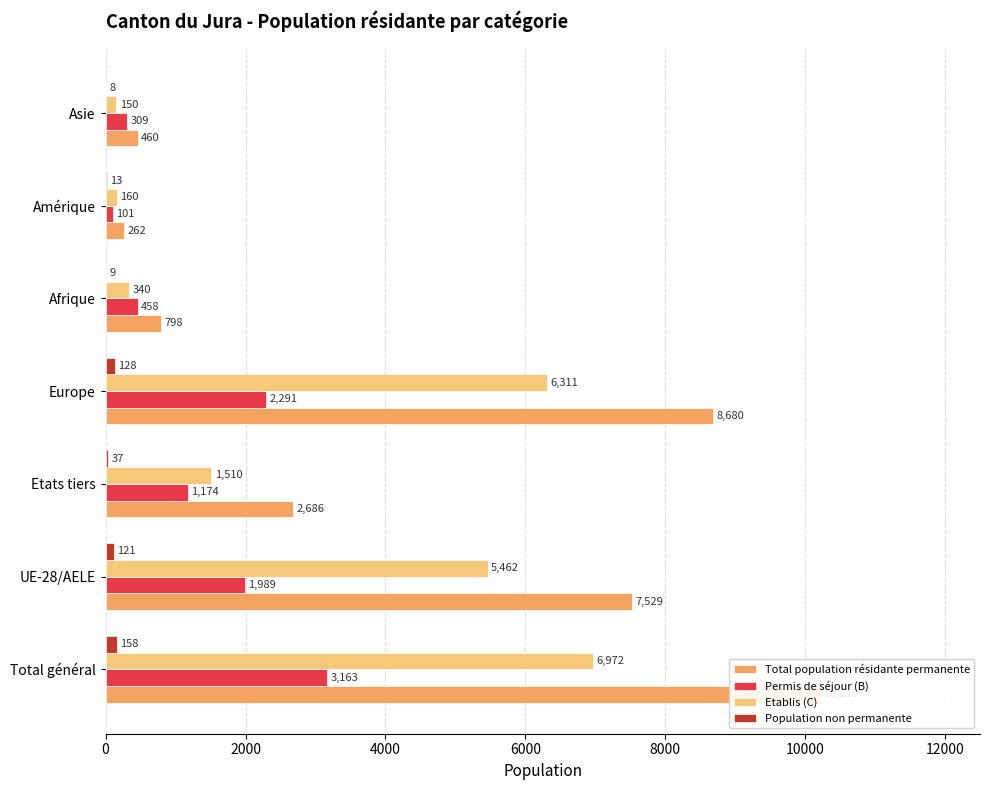

Which series has the largest total across all categories?

Total population résidante permanente